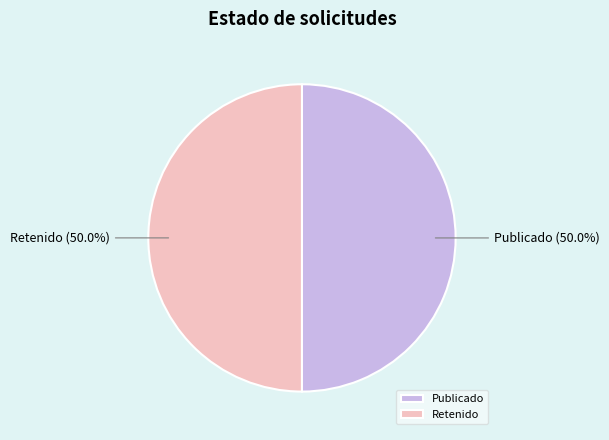

Combined, do Publicado and Retenido account for over 50%?

Yes